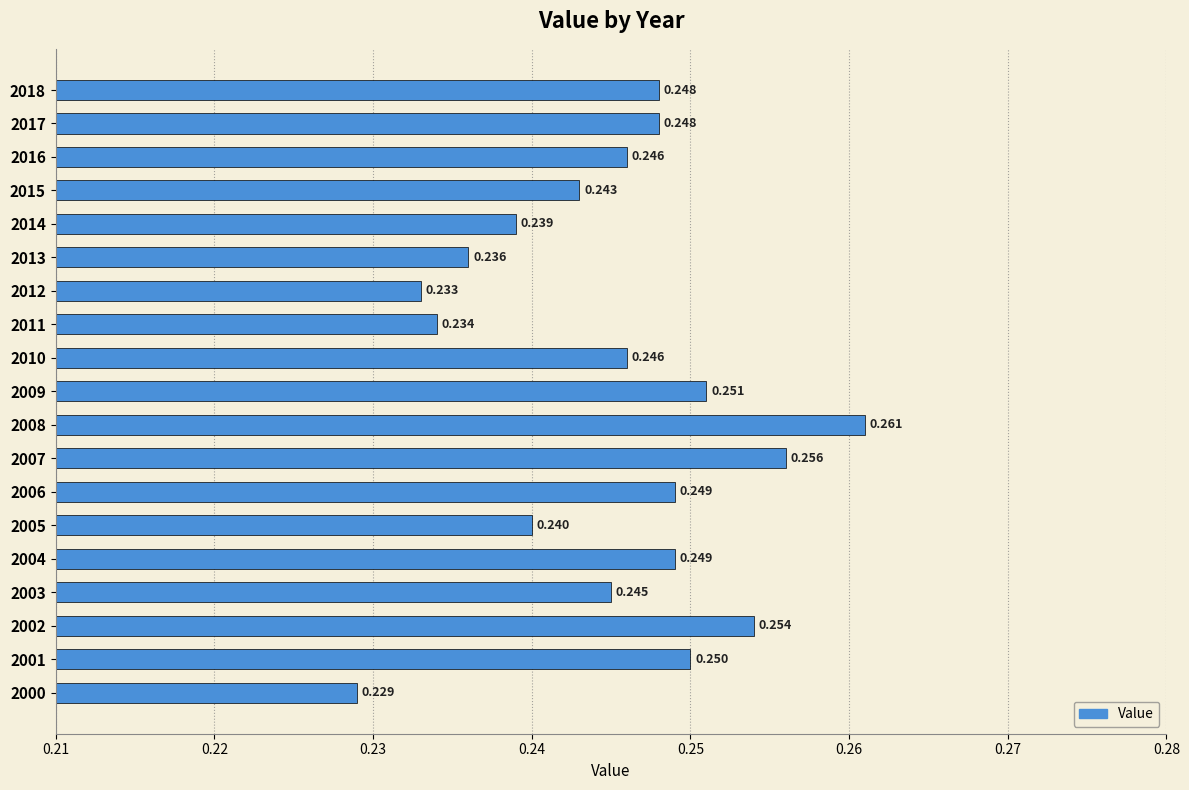

How many data points does each series have?

19